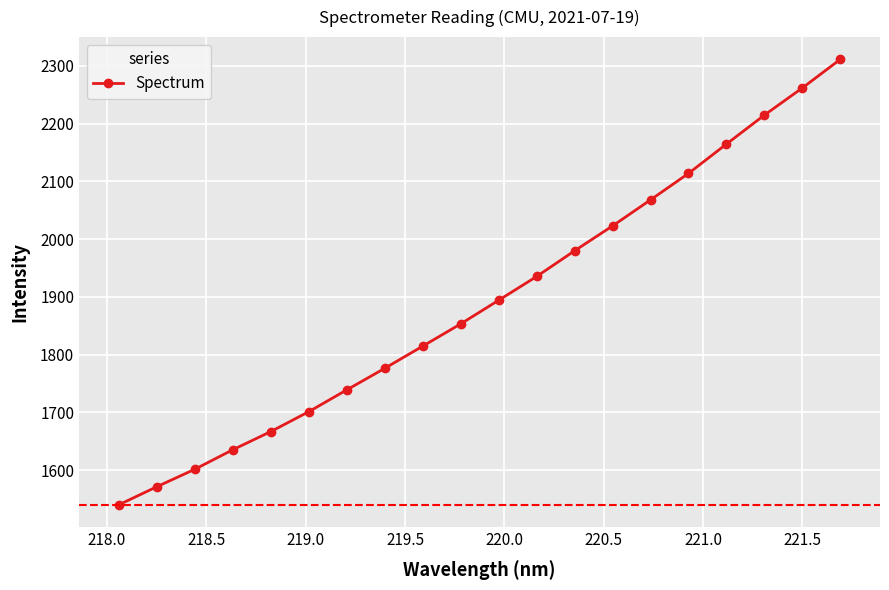

What is the greatest value displayed?

2311.4